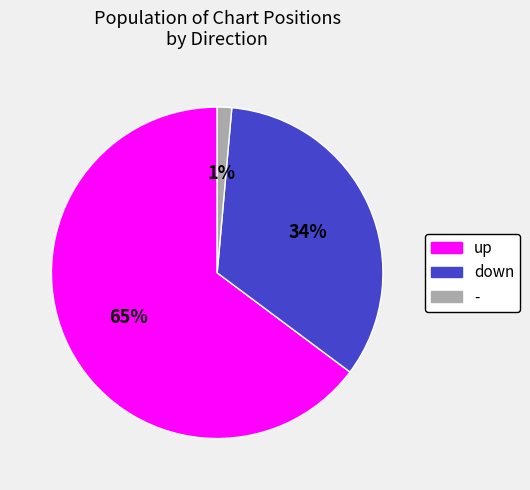

Combined, do up and down account for over 50%?

Yes